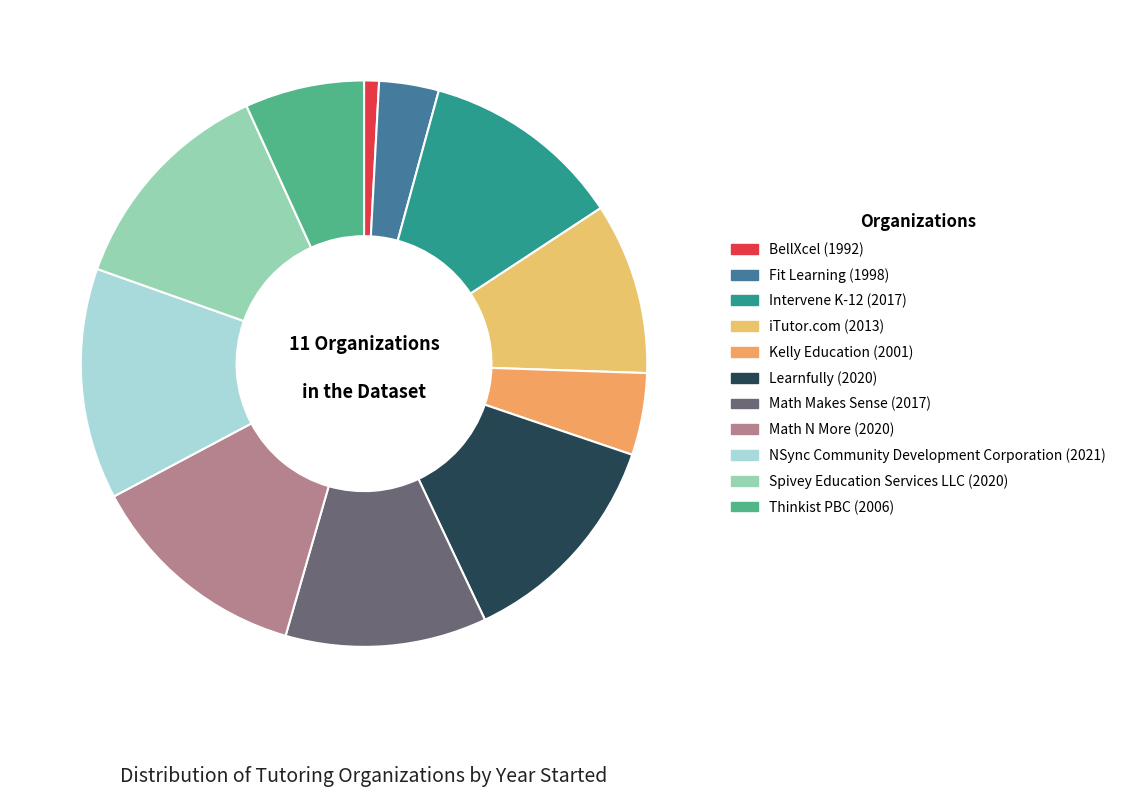

Rank the categories by value from lowest to highest.

BellXcel, Fit Learning, Kelly Education, Thinkist PBC, iTutor.com, Intervene K-12, Math Makes Sense, Learnfully, Math N More, Spivey Education Services LLC, NSync Community Development Corporation